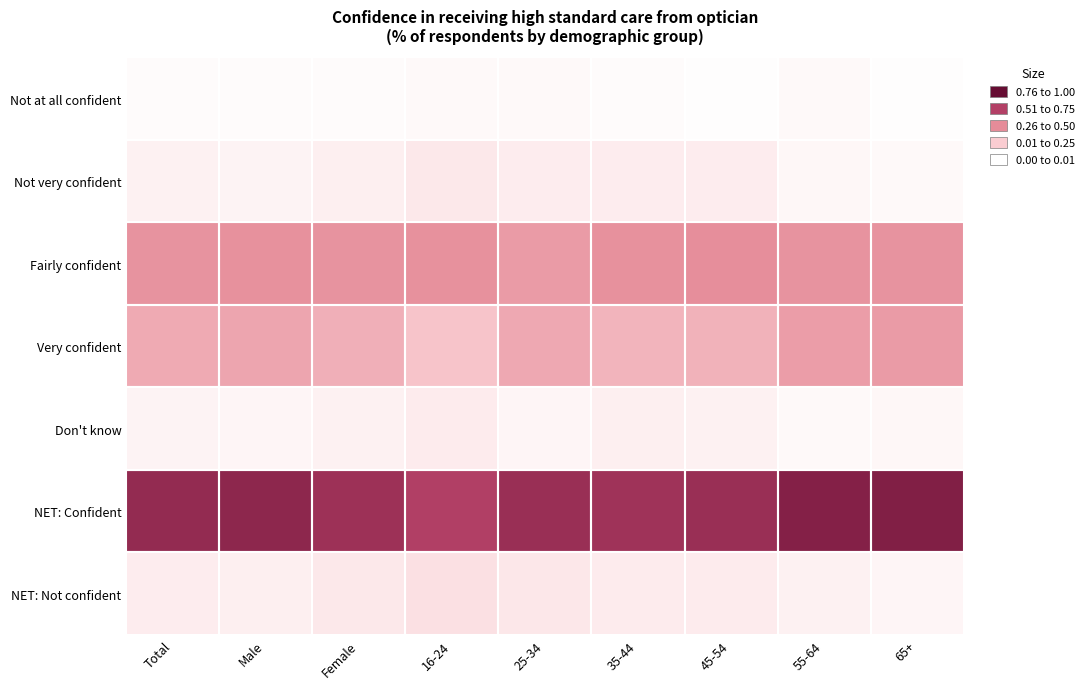

Reading left to right, extract all data points from this chart.

Not at all confident: Total=0.0	Male=0.0	Female=0.0	16-24=0.0	25-34=0.0	35-44=0.0	45-54=0.0	55-64=0.0	65+=0.0
Not very confident: Total=0.1	Male=0.1	Female=0.1	16-24=0.1	25-34=0.1	35-44=0.1	45-54=0.1	55-64=0.0	65+=0.0
Fairly confident: Total=0.5	Male=0.5	Female=0.5	16-24=0.5	25-34=0.4	35-44=0.5	45-54=0.5	55-64=0.5	65+=0.5
Very confident: Total=0.4	Male=0.4	Female=0.4	16-24=0.3	25-34=0.4	35-44=0.3	45-54=0.3	55-64=0.4	65+=0.4
Don't know: Total=0.1	Male=0.1	Female=0.1	16-24=0.1	25-34=0.1	35-44=0.1	45-54=0.1	55-64=0.0	65+=0.0
NET: Confident: Total=0.8	Male=0.9	Female=0.8	16-24=0.8	25-34=0.8	35-44=0.8	45-54=0.8	55-64=0.9	65+=0.9
NET: Not confident: Total=0.1	Male=0.1	Female=0.1	16-24=0.1	25-34=0.1	35-44=0.1	45-54=0.1	55-64=0.1	65+=0.1